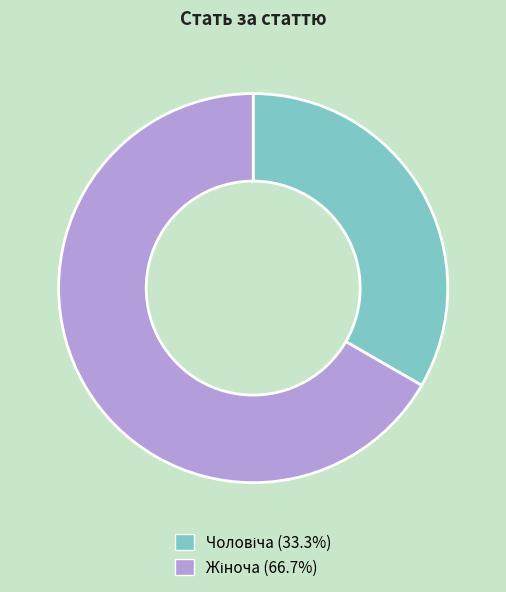

Does any single category account for the majority?

Yes